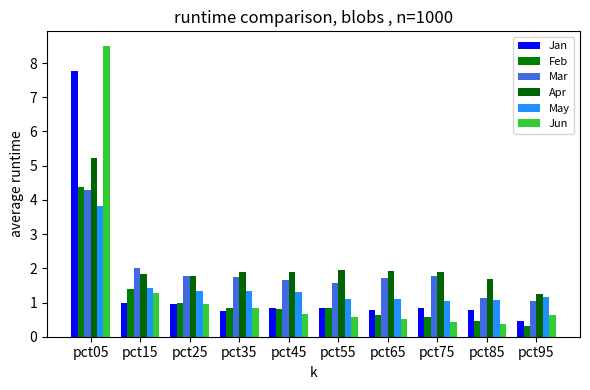

What is the sum of all Mar values?

18.7